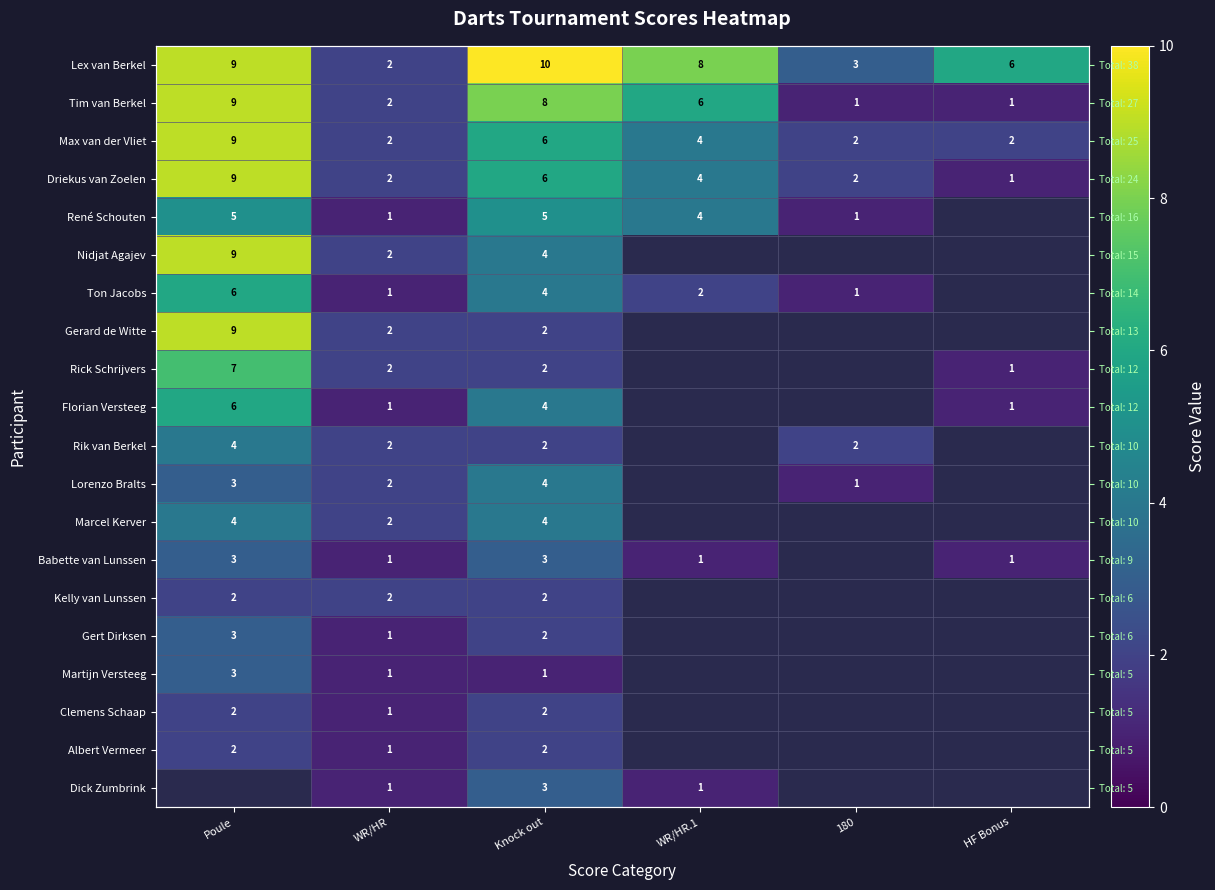

Between Knock out and WR/HR.1, which is larger?

Knock out